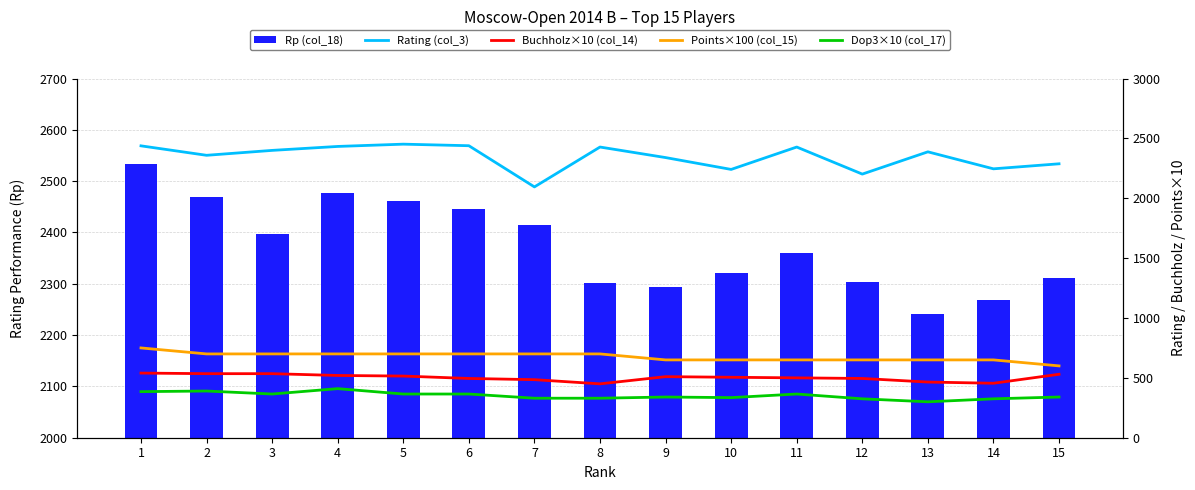

At which category is the sum across all series the highest?

1